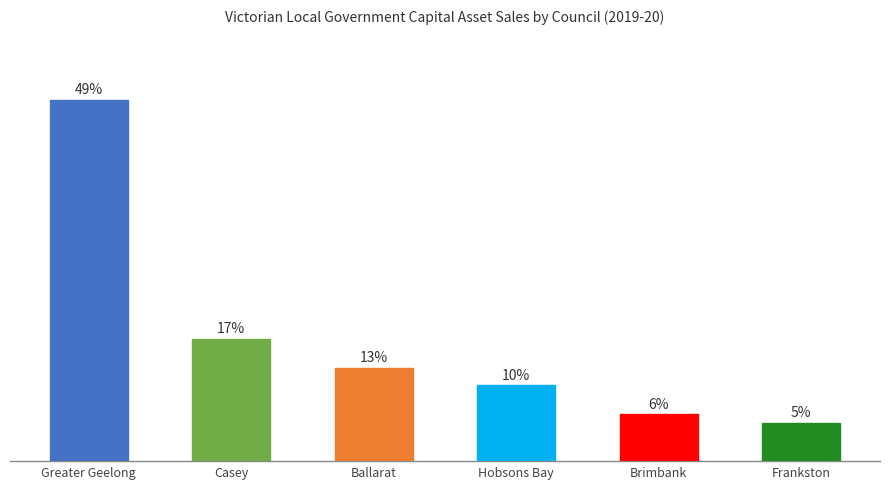

Are the bars horizontal?

No